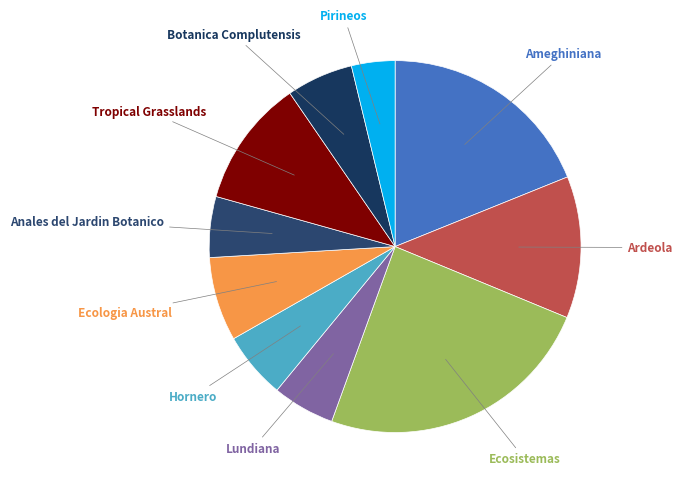

True or false: Ecosistemas accounts for 24% of the total.

True